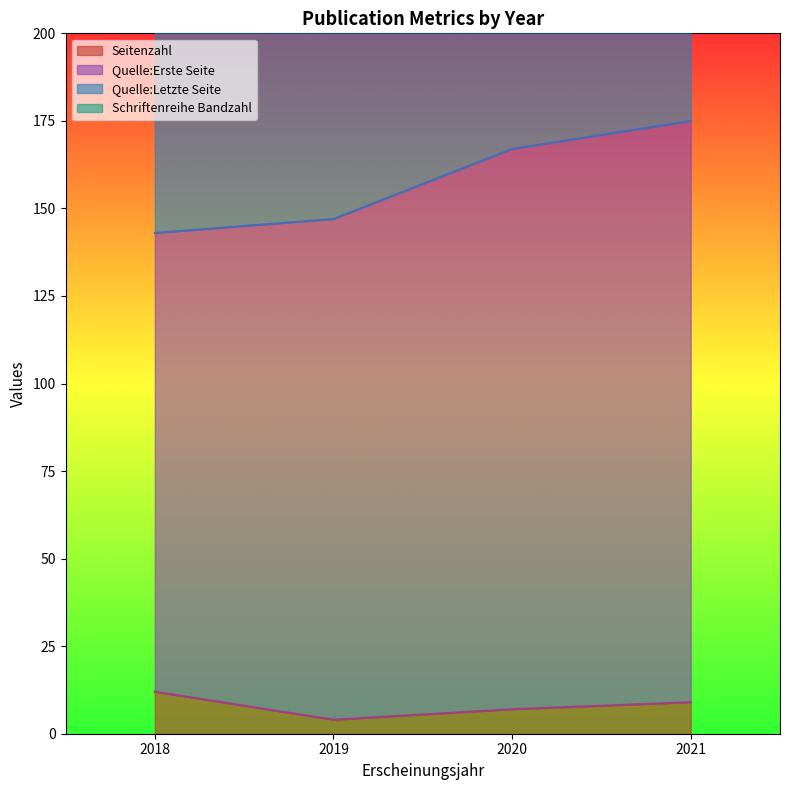

True or false: Quelle:Letzte Seite has more than 2 interior local peaks.

False